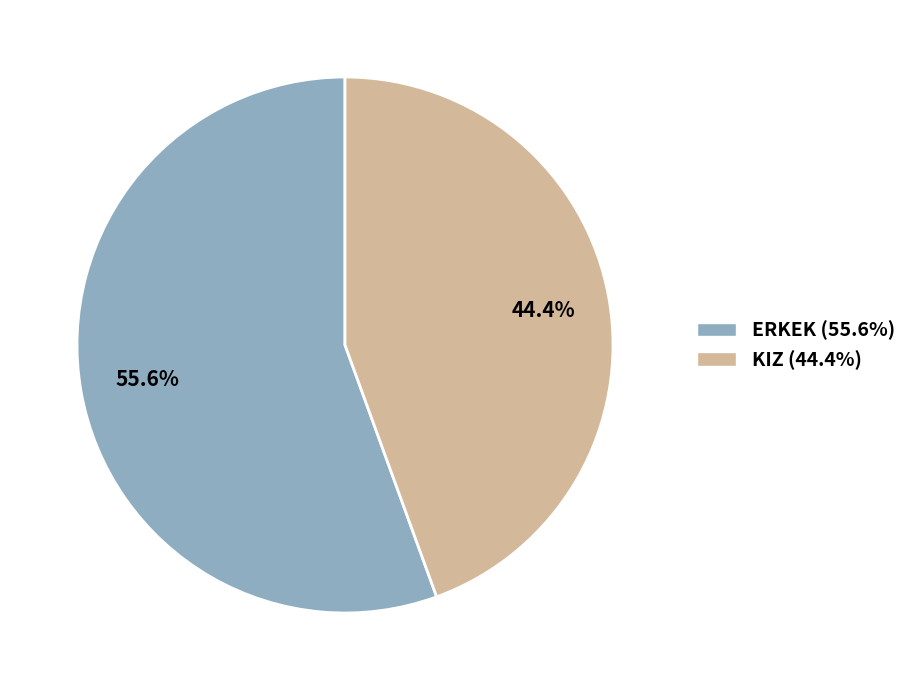

Which slice is the smallest?

KIZ